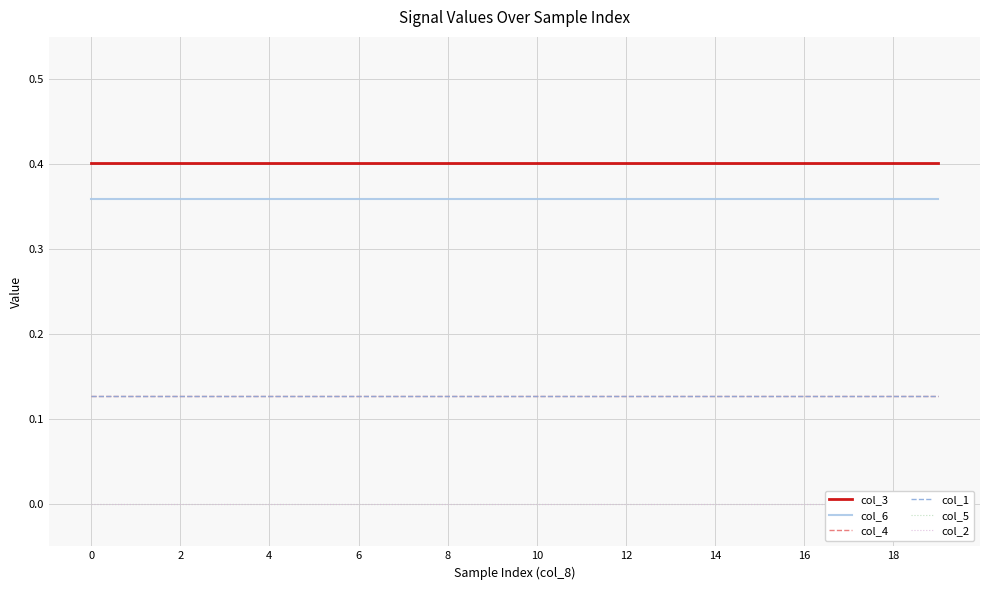

True or false: col_2 and col_3 cross at least once.

False